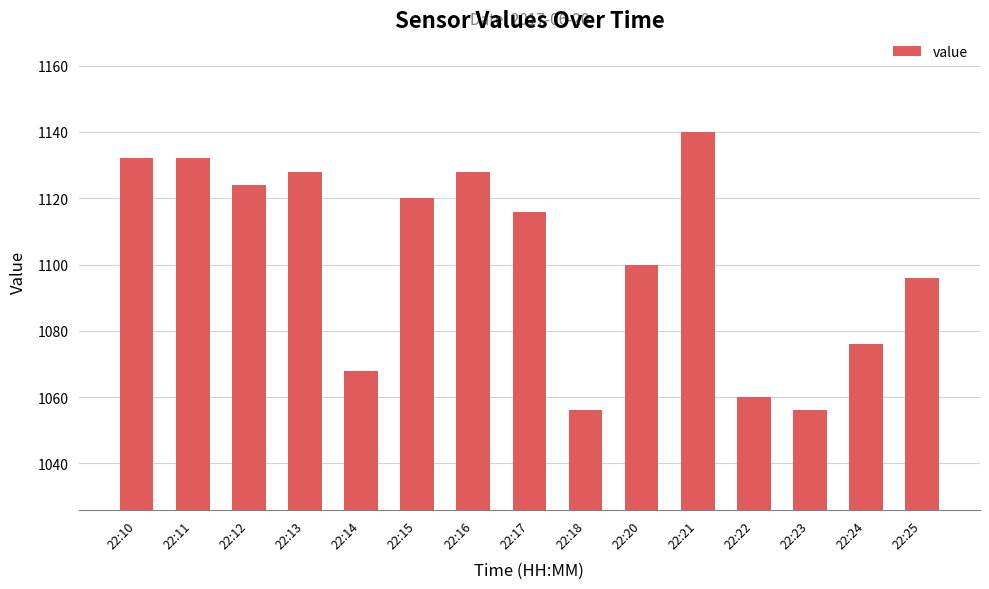

Approximately how many times larger is the value at 22:15 compared to 22:23?

1.1